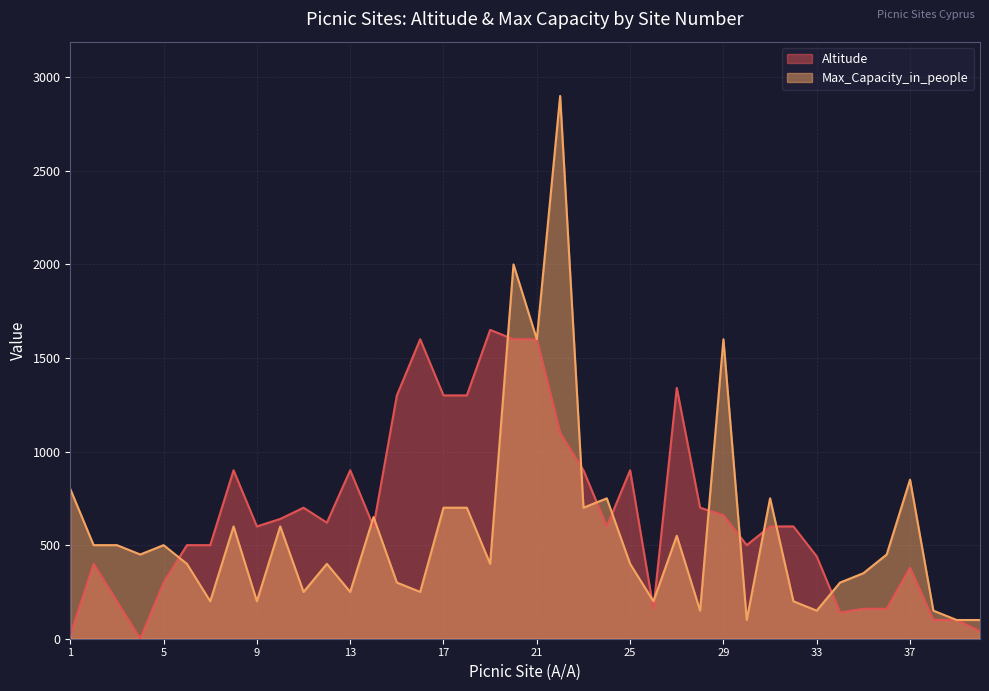

Reading left to right, transcribe all the data shown in this chart.

Altitude: 1=20	2=400	3=200	4=0	5=300	6=500	7=500	8=900	9=600	10=640	11=700	12=620	13=900	14=600	15=1300	16=1600	17=1300	18=1300	19=1650	20=1600	21=1600	22=1100	23=900	24=600	25=900	26=160	27=1340	28=700	29=660	30=500	31=600	32=600	33=440	34=140	35=160	36=160	37=380	38=100	39=100	40=40
Max_Capacity_in_people: 1=800	2=500	3=500	4=450	5=500	6=400	7=200	8=600	9=200	10=600	11=250	12=400	13=250	14=650	15=300	16=250	17=700	18=700	19=400	20=2000	21=1600	22=2900	23=700	24=750	25=400	26=200	27=550	28=150	29=1600	30=100	31=750	32=200	33=150	34=300	35=350	36=450	37=850	38=150	39=100	40=100